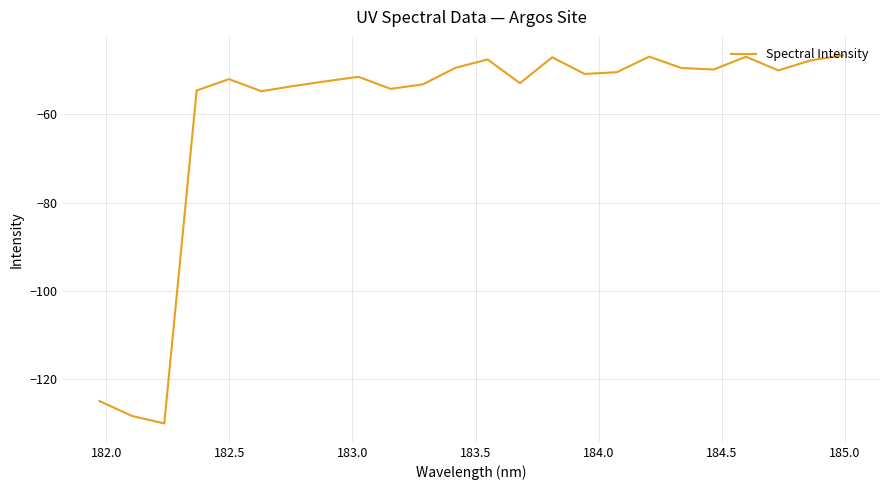

How many lines are shown in the chart?

1